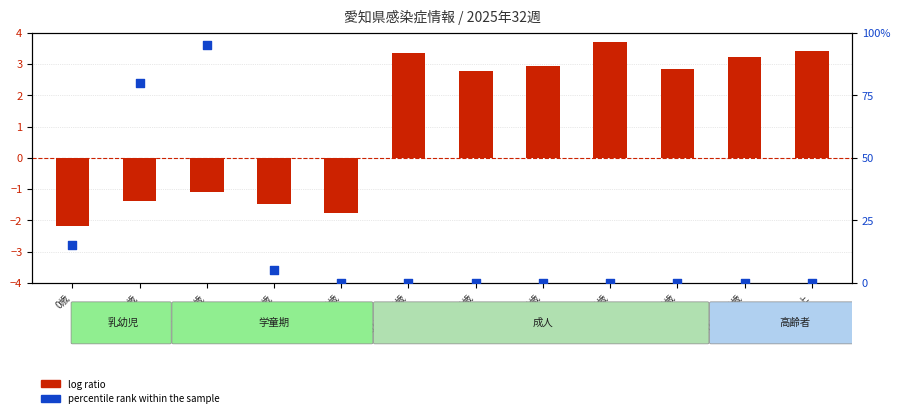

Which series contains the lowest Y value?

log ratio